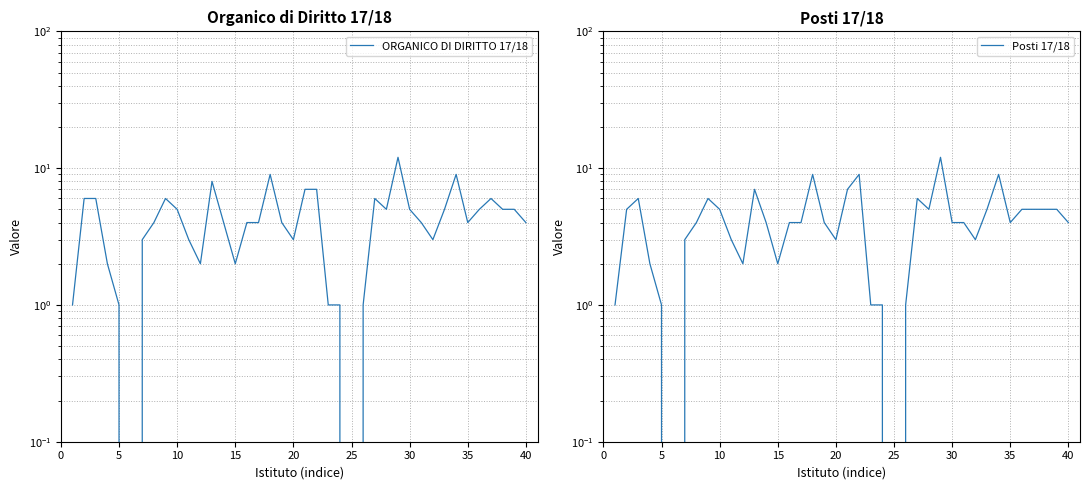

Does the chart display data point markers on the line(s)?

No